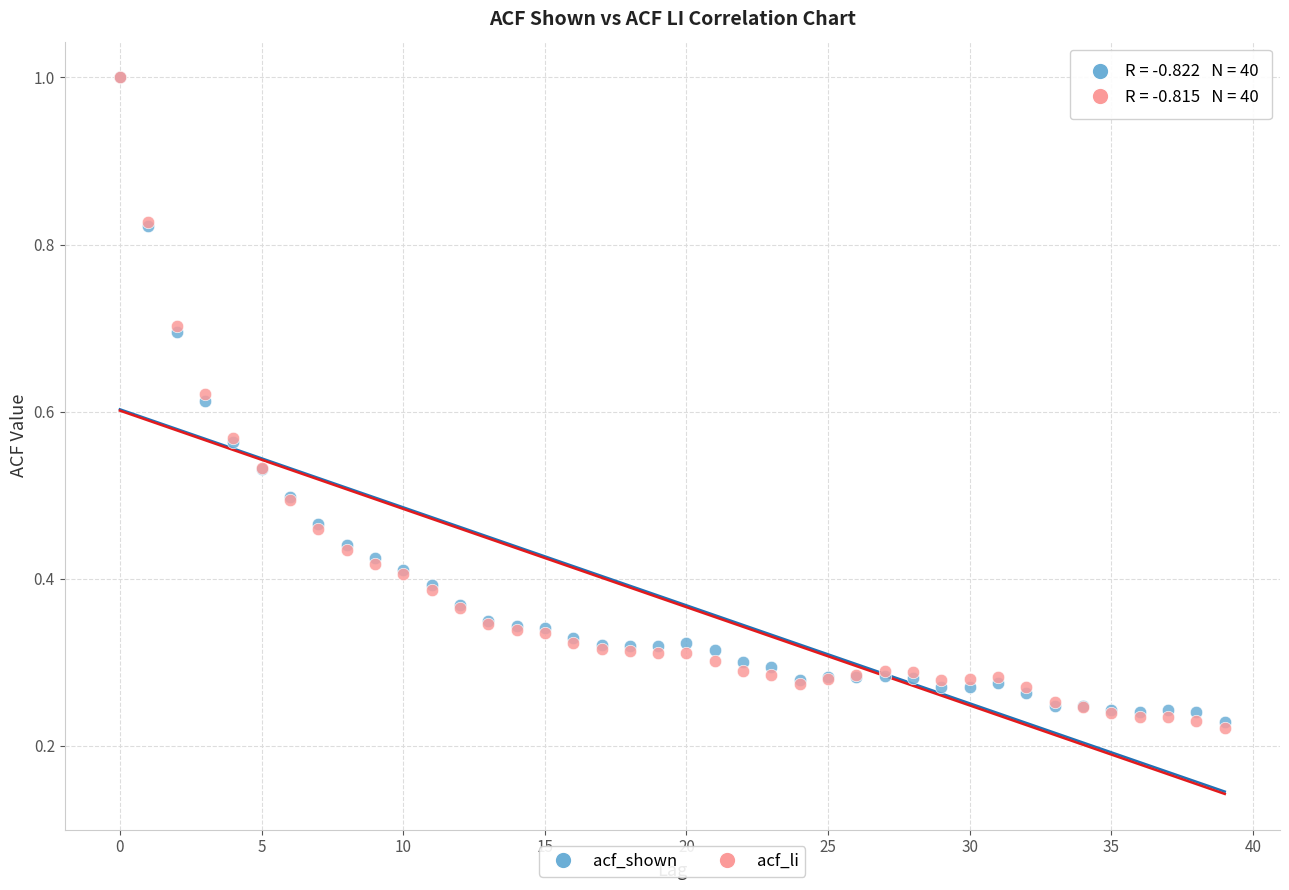

What are all the series names shown in the legend?

acf_shown, acf_li